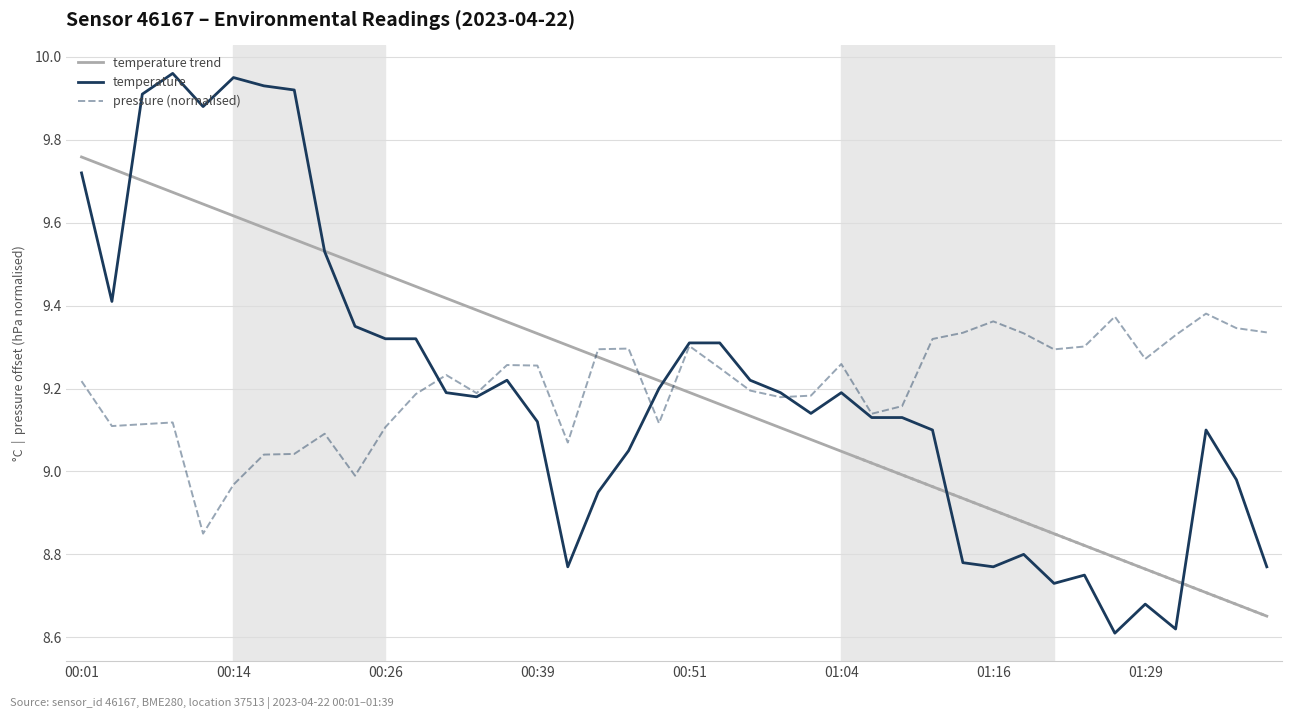

What is the approximate value at 00:34?

9.2